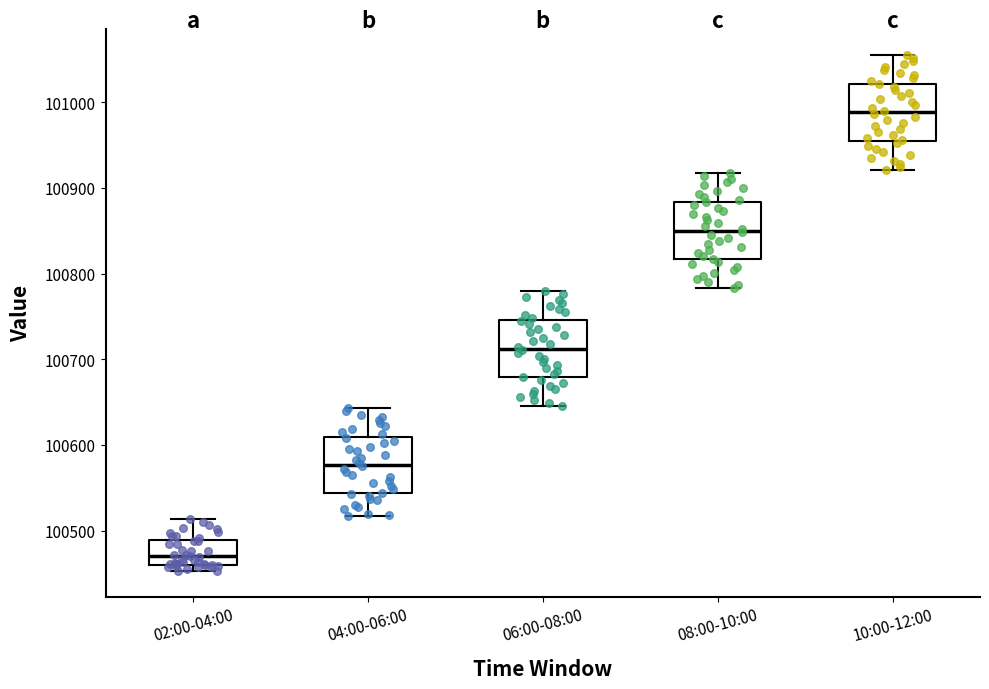

Reading left to right, read every box against the y-axis: the position of its median line, the range the box covers, and the ends of its whiskers. The values are not printed on the chart, so give them approximately, as read against the axis.

02:00-04:00: median 100470, box 100460 to 100490, whiskers 100450 to 100510
04:00-06:00: median 100580, box 100540 to 100610, whiskers 100520 to 100640
06:00-08:00: median 100710, box 100680 to 100750, whiskers 100650 to 100780
08:00-10:00: median 100850, box 100820 to 100880, whiskers 100780 to 100920
10:00-12:00: median 100990, box 100950 to 101020, whiskers 100920 to 101060